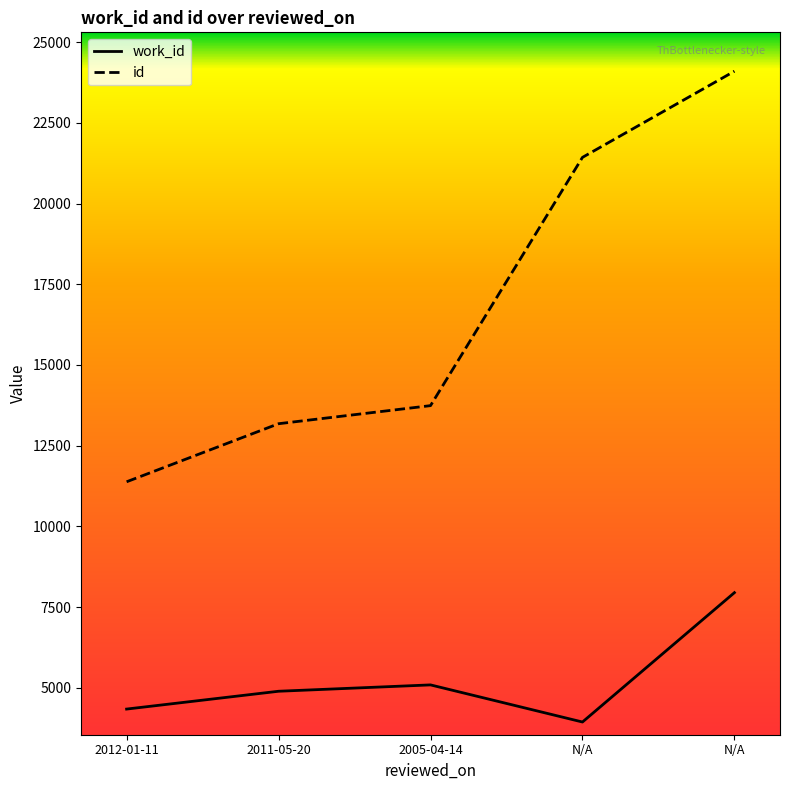

What is the label of the 1st point from the right?

N/A